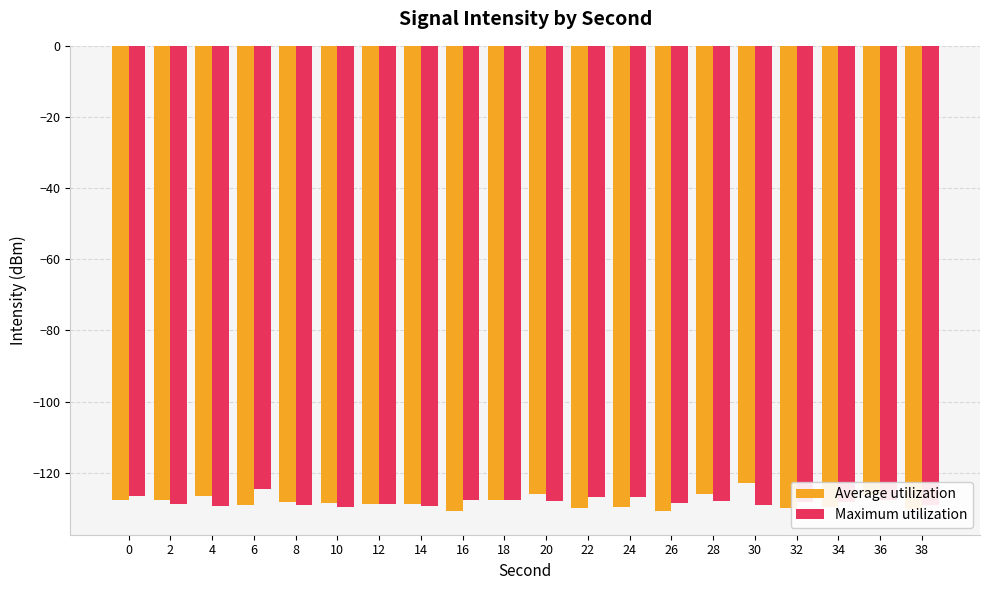

The Maximum utilization series shows -185.4 at 24. True or false?

False